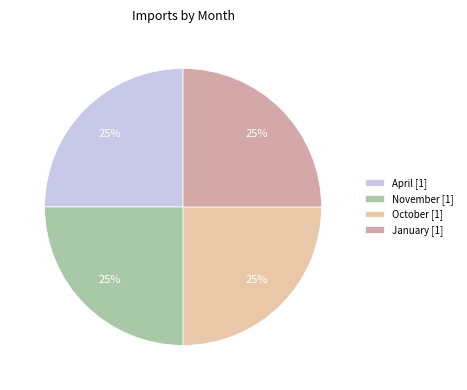

To the nearest percent, what is the average slice percentage?

25%